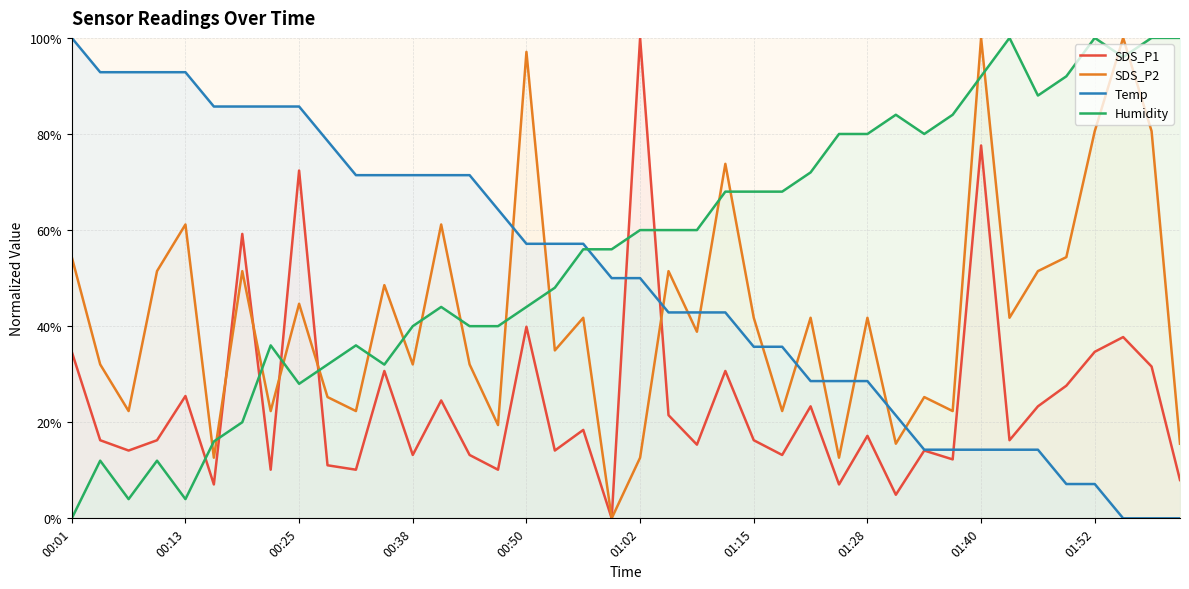

Reading left to right, transcribe all the data shown in this chart.

SDS_P1: 34.7	16.3	14.1	16.3	25.5	7.1	59.2	10.1	72.4	11.0	10.1	30.7	13.2	24.5	13.2	10.1	39.9	14.1	18.4	0.0	100.0	21.5	15.3	30.7	16.3	13.2	23.3	7.1	17.2	4.9	14.1	12.3	77.6	16.3	23.3	27.6	34.7	37.7	31.6	8.0
SDS_P2: 54.4	32.0	22.3	51.5	61.2	12.6	51.5	22.3	44.7	25.2	22.3	48.5	32.0	61.2	32.0	19.4	97.1	35.0	41.7	0.0	12.6	51.5	38.8	73.8	41.7	22.3	41.7	12.6	41.7	15.5	25.2	22.3	100.0	41.7	51.5	54.4	80.6	100.0	80.6	15.5
Temp: 100.0	92.9	92.9	92.9	92.9	85.7	85.7	85.7	85.7	78.6	71.4	71.4	71.4	71.4	71.4	64.3	57.1	57.1	57.1	50.0	50.0	42.9	42.9	42.9	35.7	35.7	28.6	28.6	28.6	21.4	14.3	14.3	14.3	14.3	14.3	7.1	7.1	0.0	0.0	0.0
Humidity: 0.0	12.0	4.0	12.0	4.0	16.0	20.0	36.0	28.0	32.0	36.0	32.0	40.0	44.0	40.0	40.0	44.0	48.0	56.0	56.0	60.0	60.0	60.0	68.0	68.0	68.0	72.0	80.0	80.0	84.0	80.0	84.0	92.0	100.0	88.0	92.0	100.0	96.0	100.0	100.0